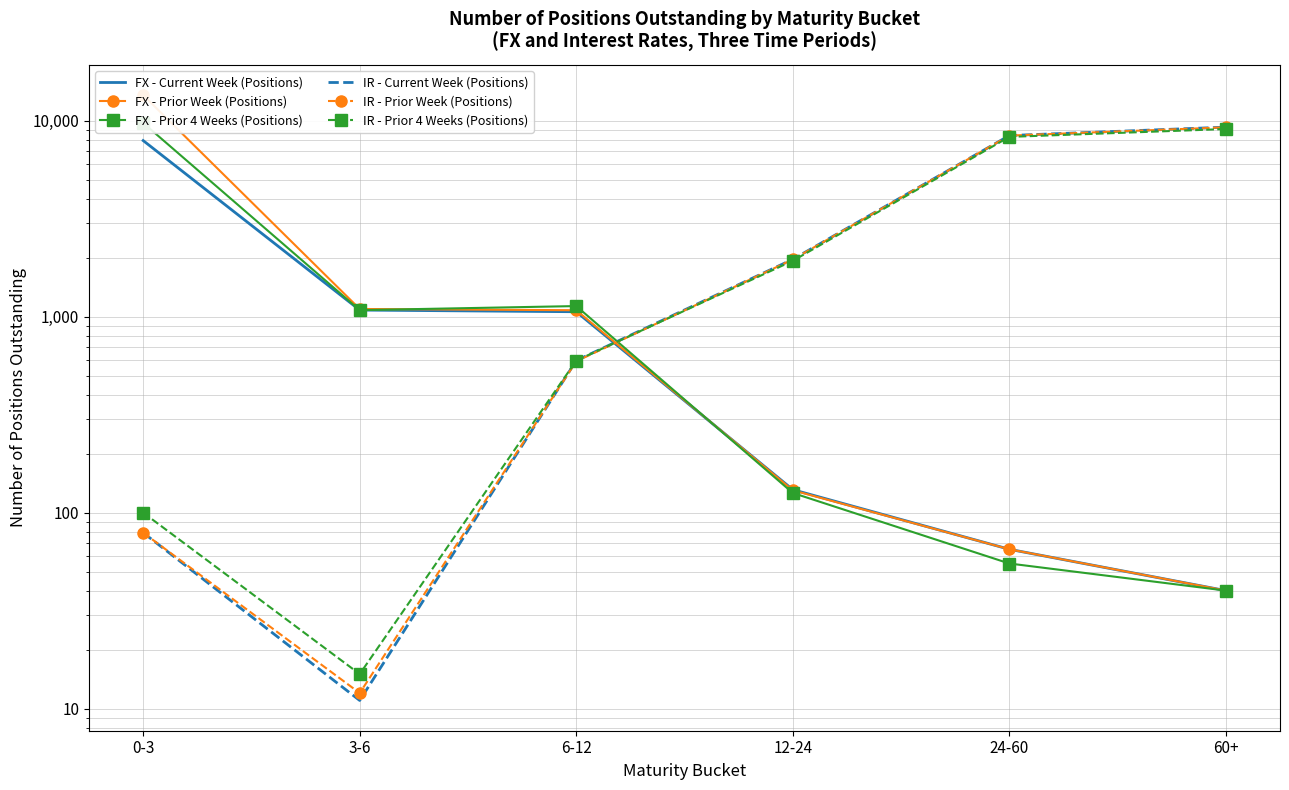

List the series in order of their peak value, highest first.

FX - Prior Week (Positions), FX - Prior 4 Weeks (Positions), IR - Current Week (Positions), IR - Prior Week (Positions), IR - Prior 4 Weeks (Positions), FX - Current Week (Positions)